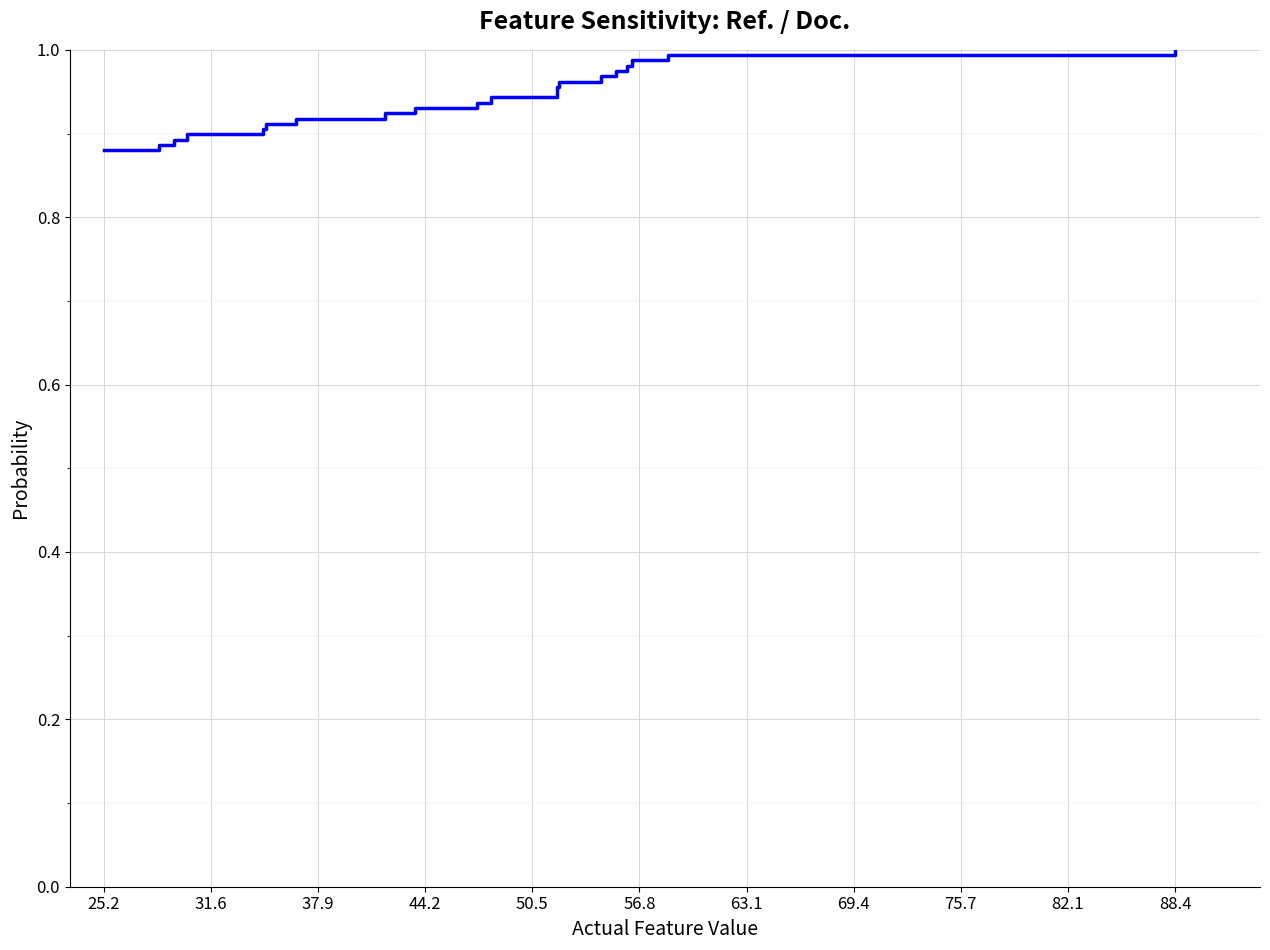

Which category has the lowest value across all series?

25.2